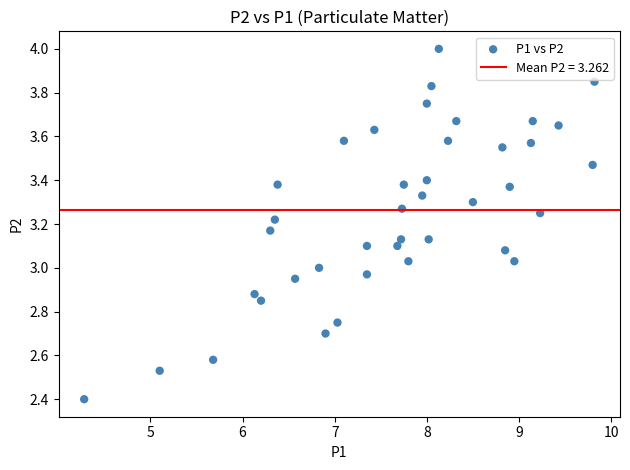

What is the range of X values (max minus min)?

5.5